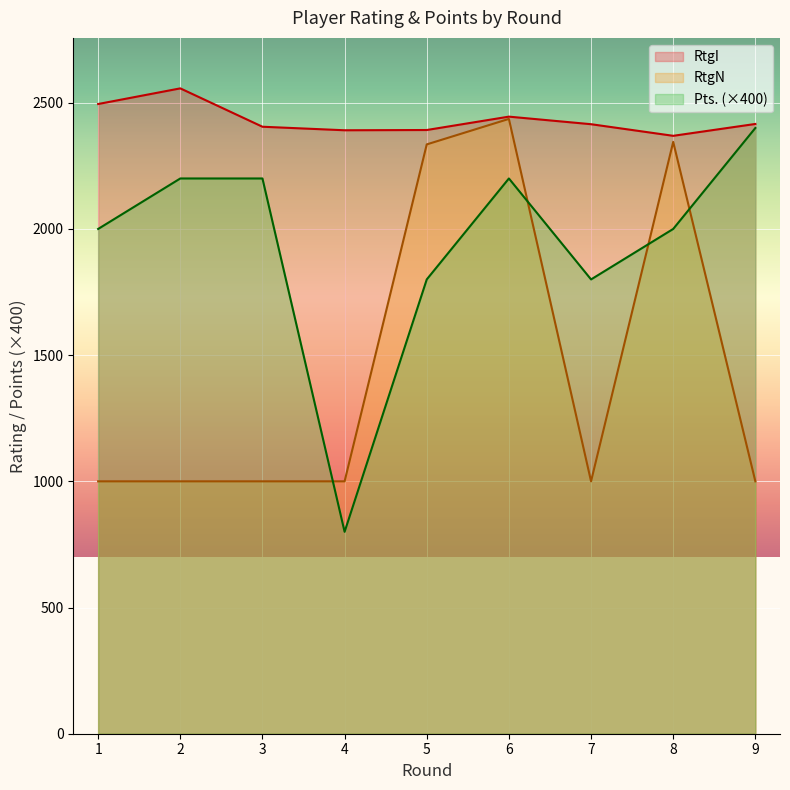

How many lines are shown in the chart?

3